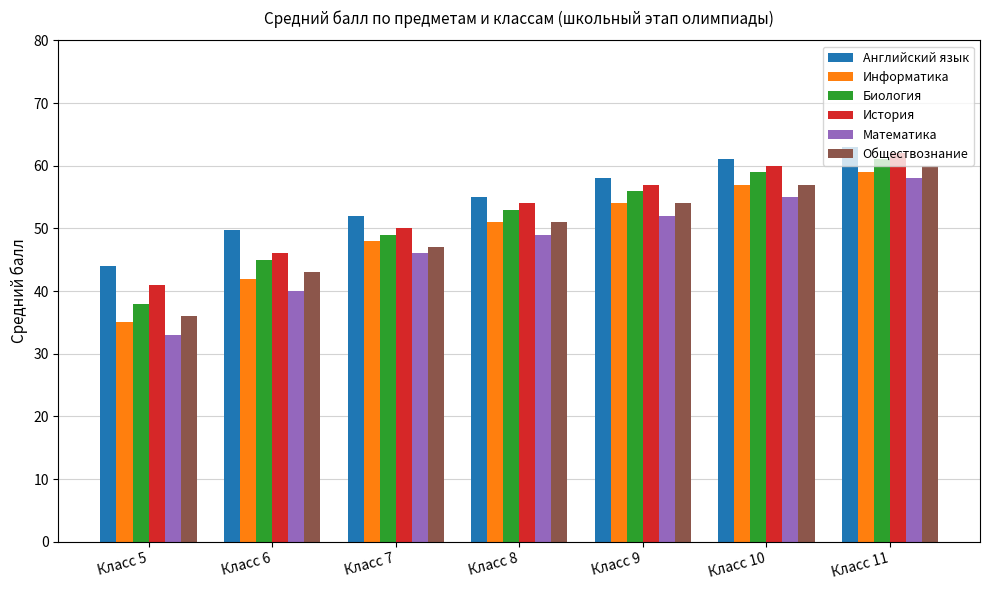

True or false: Обществознание has a value of 57.0 at Класс 10.

True